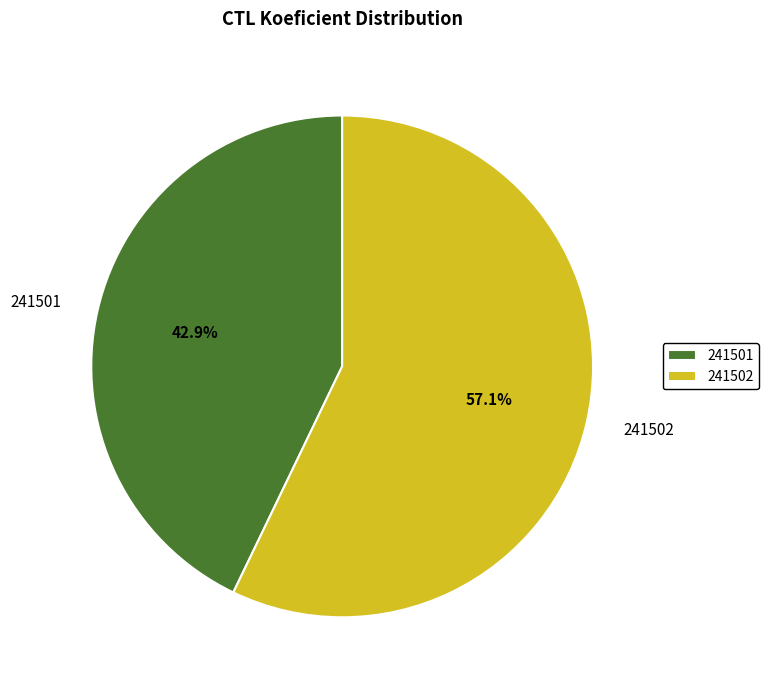

To the nearest percent, what portion does 241501 represent?

43%